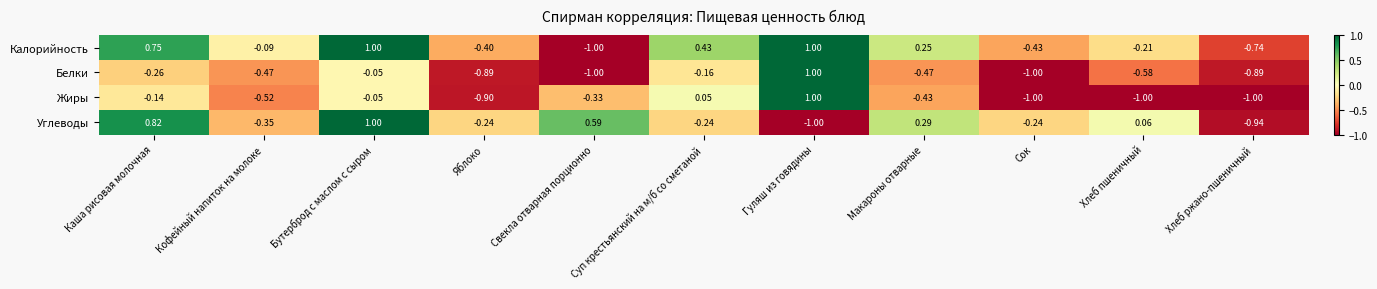

Which series changed the most between Яблоко and Суп крестьянский на м/б со сметаной?

Жиры